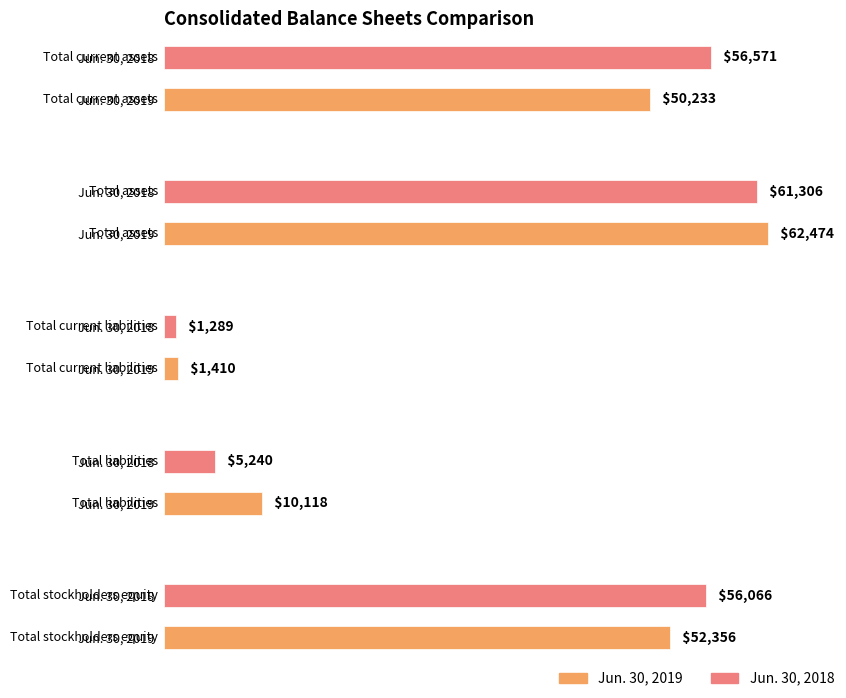

Reading right to left, transcribe all the data shown in this chart.

Jun. 30, 2019: 52356	10118	1410	62474	50233
Jun. 30, 2018: 56066	5240	1289	61306	56571